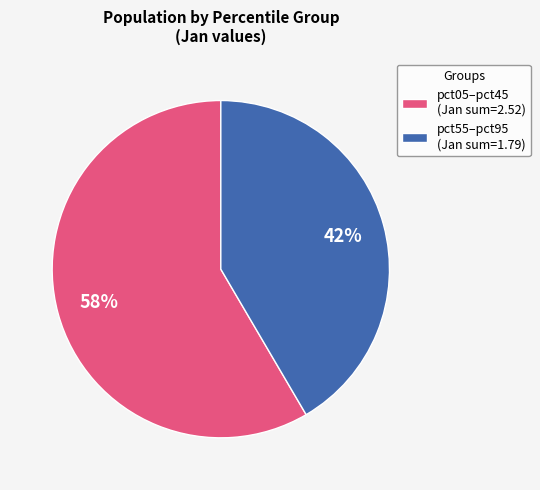

Does pct05–pct45 (Jan sum=2.52) account for over 50% of the chart?

Yes